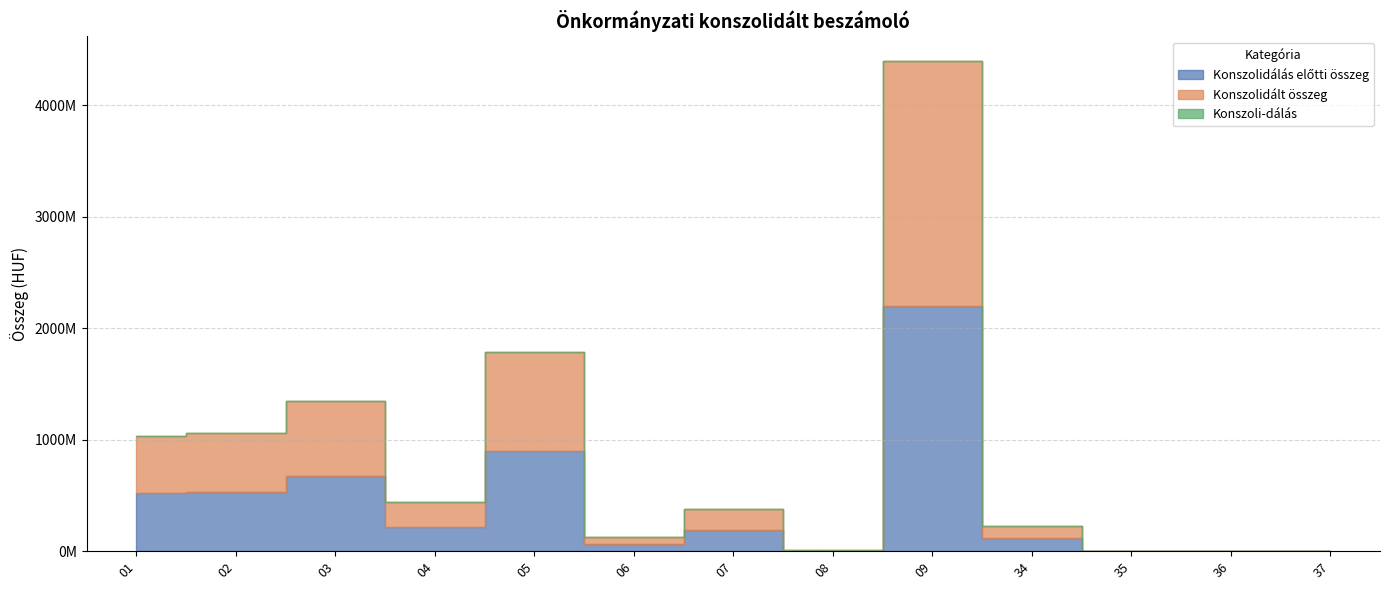

The value of Konszolidálás előtti összeg at 34 is 114081312. True or false?

True